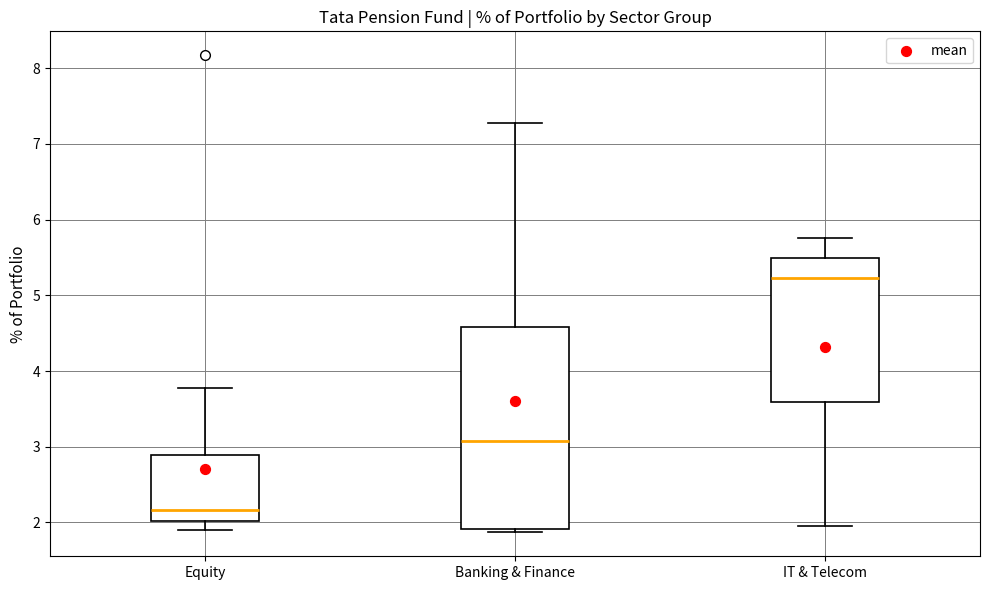

Reading left to right, read every box against the y-axis: the position of its median line, the range the box covers, and the ends of its whiskers. The values are not printed on the chart, so give them approximately, as read against the axis.

Equity: median 2.2, box 2.0 to 2.9, whiskers 1.9 to 3.8
Banking & Finance: median 3.1, box 1.9 to 4.6, whiskers 1.9 (just below the box's lower edge) to 7.3
IT & Telecom: median 5.2, box 3.6 to 5.5, whiskers 1.9 to 5.8